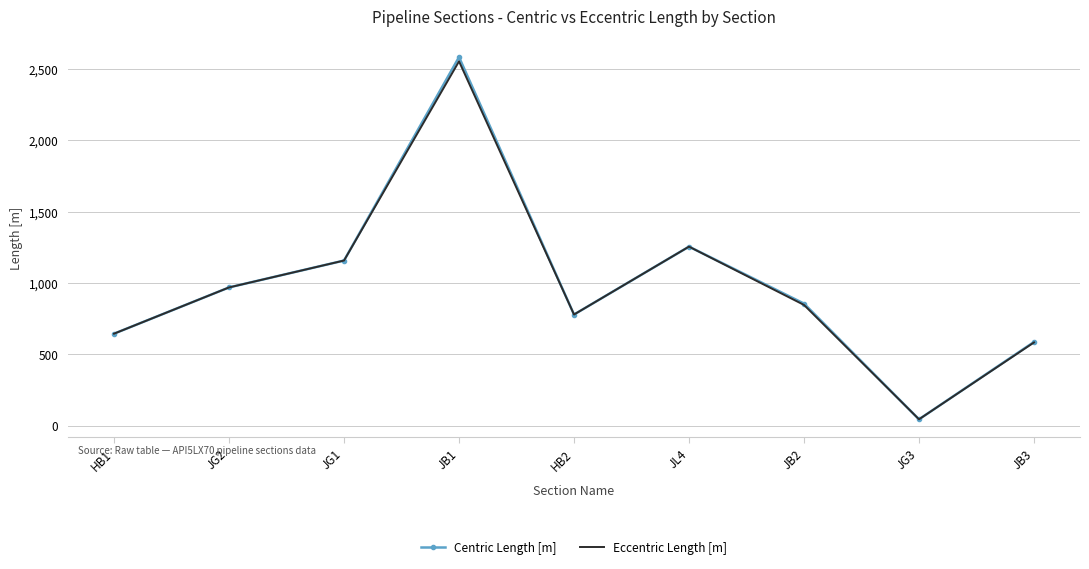

What is the difference between the maximum and minimum values in the Eccentric Length [m] series?

2508.3